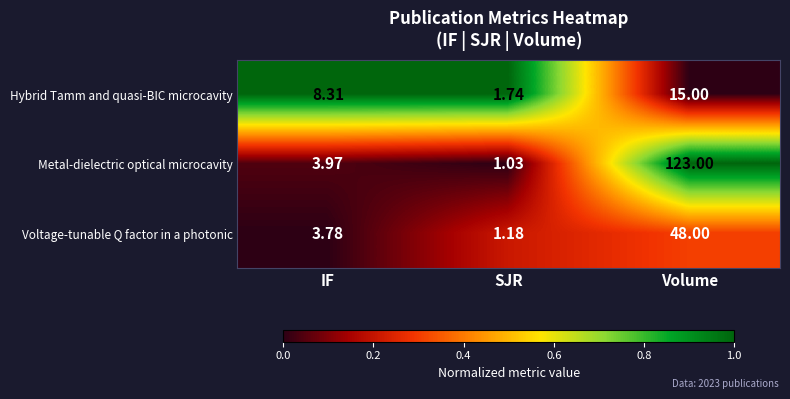

Where does the Voltage-tunable Q factor in a photonic series first go above 3?

IF